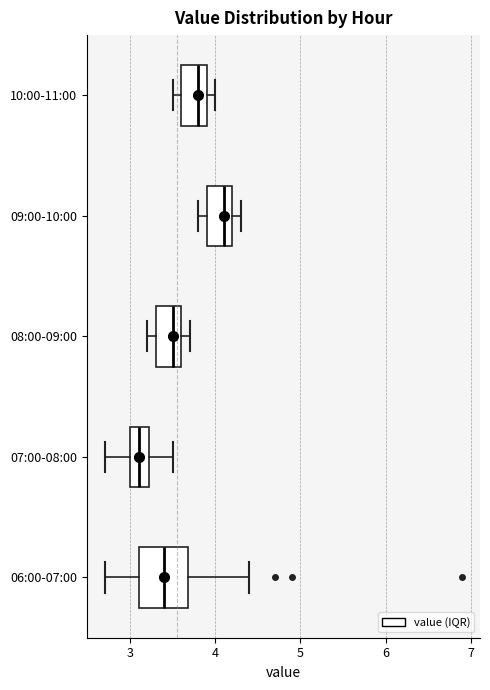

Reading bottom to top, read every box against the x-axis: the position of its median line, the range the box covers, and the ends of its whiskers. The values are not printed on the chart, so give them approximately, as read against the axis.

06:00-07:00: median 3.4, box 3.1 to 3.7, whiskers 2.7 to 4.4
07:00-08:00: median 3.1, box 3.0 to 3.2, whiskers 2.7 to 3.5
08:00-09:00: median 3.5, box 3.3 to 3.6, whiskers 3.2 to 3.7
09:00-10:00: median 4.1, box 3.9 to 4.2, whiskers 3.8 to 4.3
10:00-11:00: median 3.8, box 3.6 to 3.9, whiskers 3.5 to 4.0